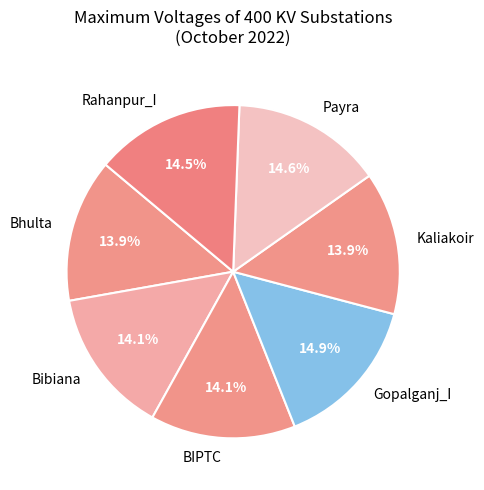

Is it true that BIPTC is 14% of the pie?

True